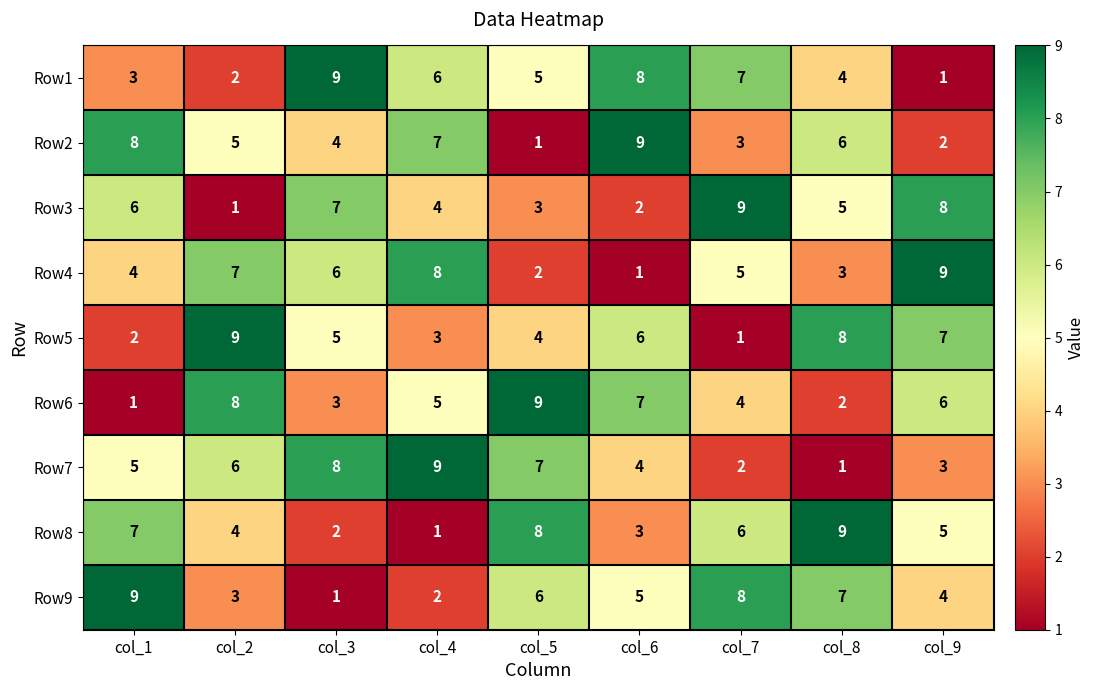

What is the highest value of the Row9 series?

9